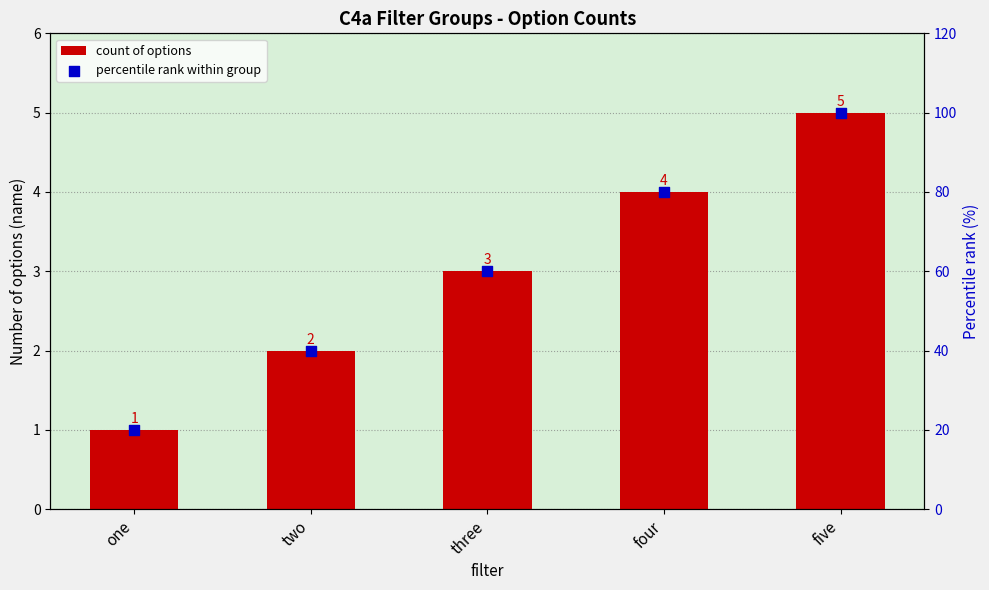

At how many categories does at least one series exceed 4?

5